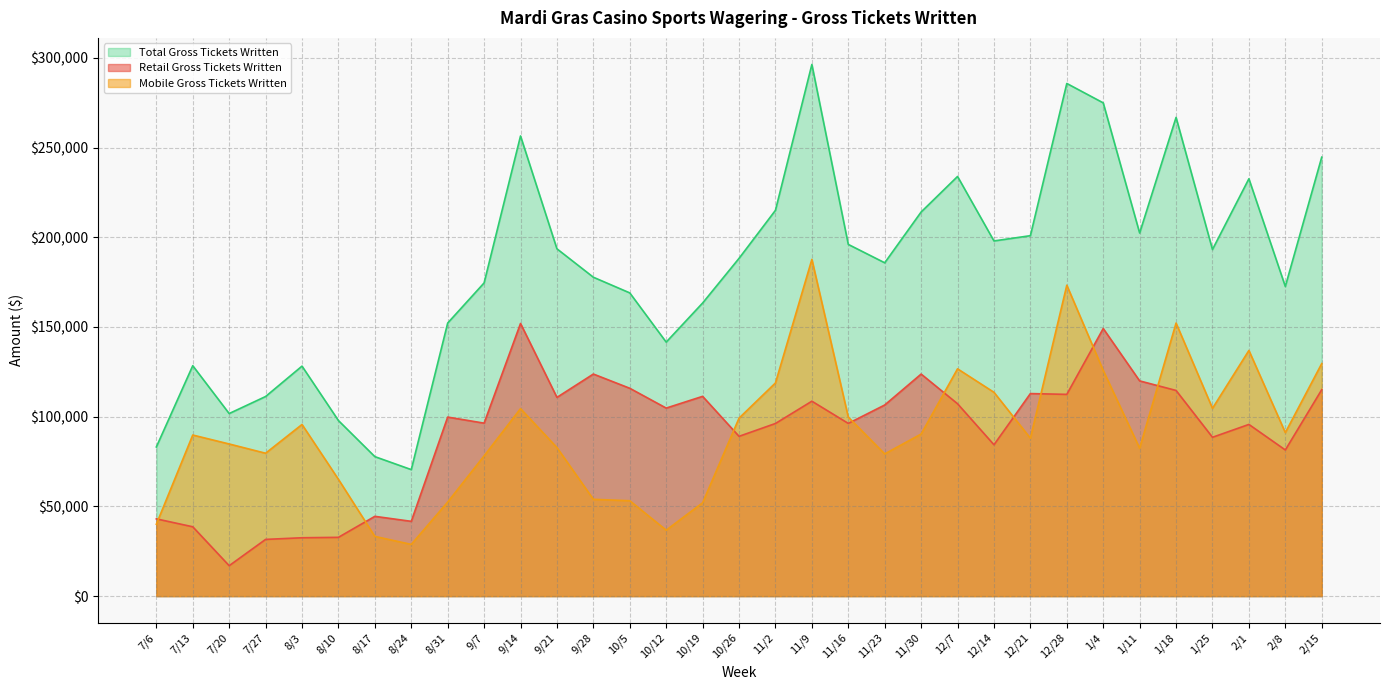

What is the spread (max minus min) of values at 10/12?

104788.3